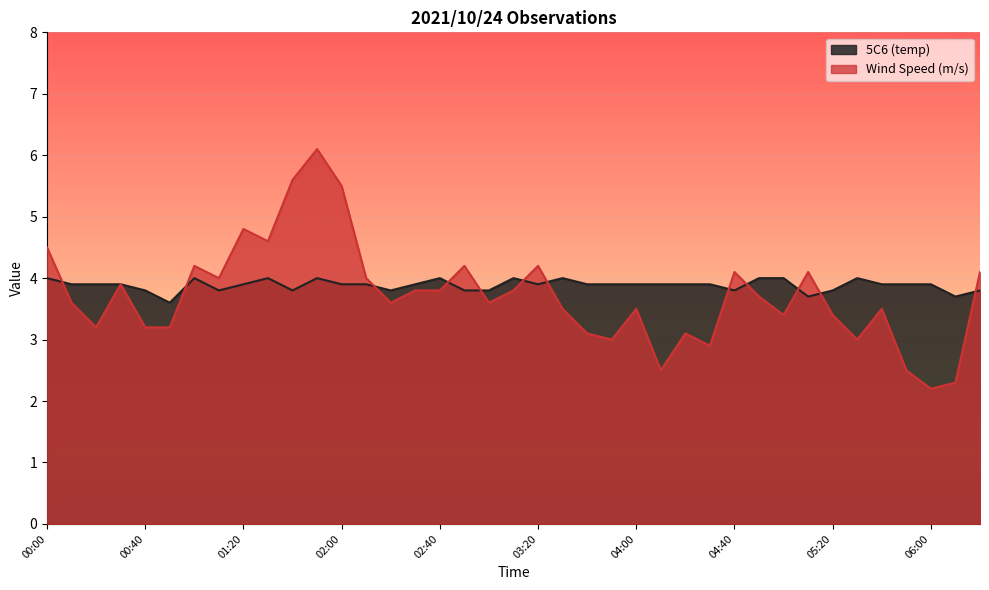

What is the label of the 1st point from the right?

06:20